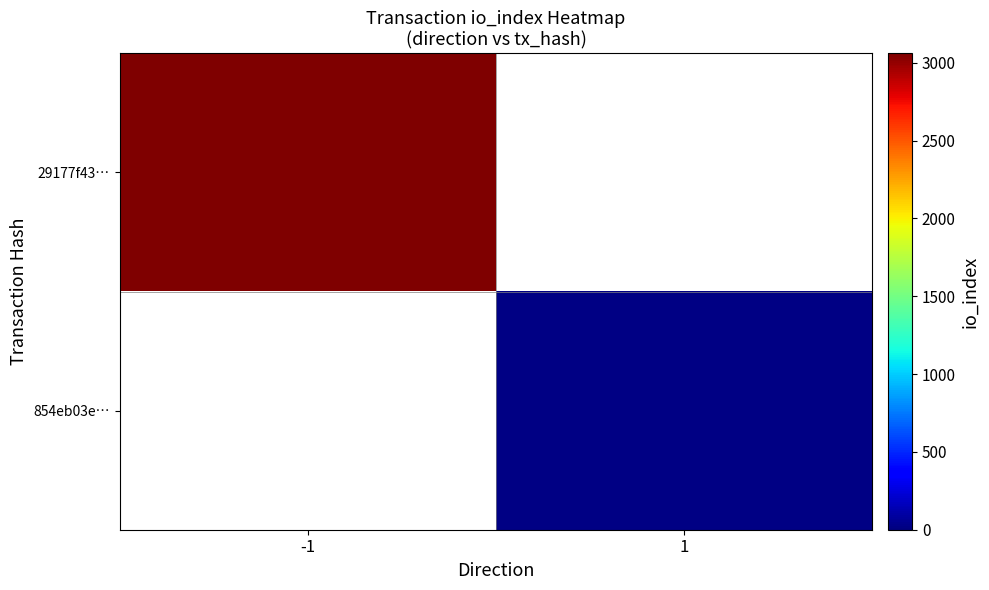

Which category has the lowest value across all series?

1